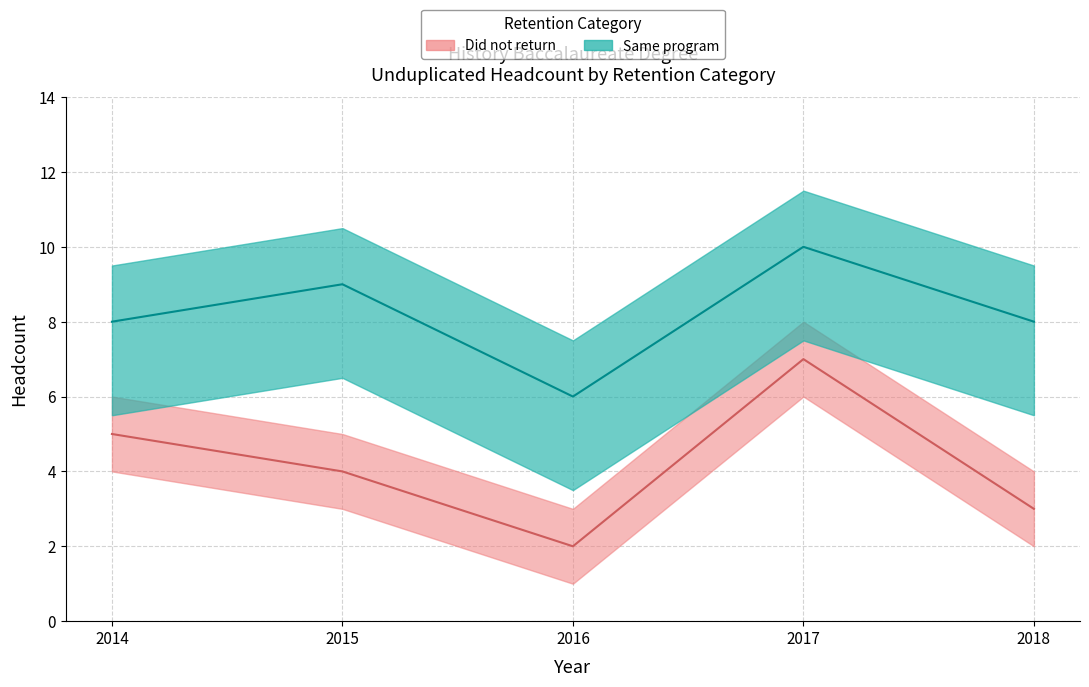

In Same program, how many points are lower than both neighbors (excluding endpoints)?

1